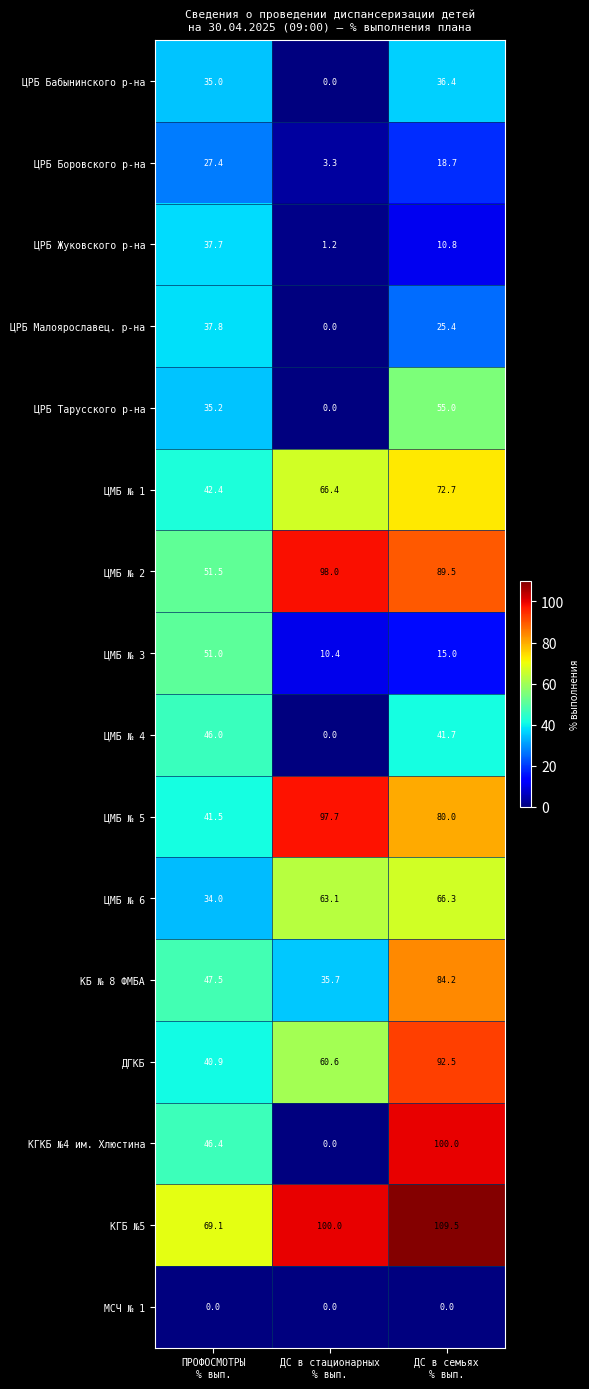

Which series has the largest total across all categories?

КГБ №5